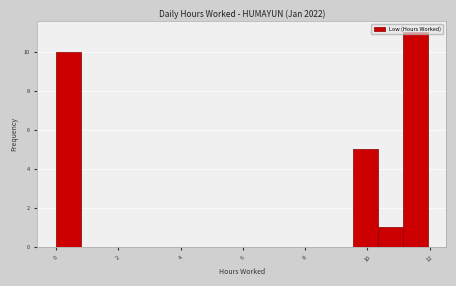

Around what value on the x-axis is the tallest bar? Give the approximate position of its centre, as read against the axis.

11.6